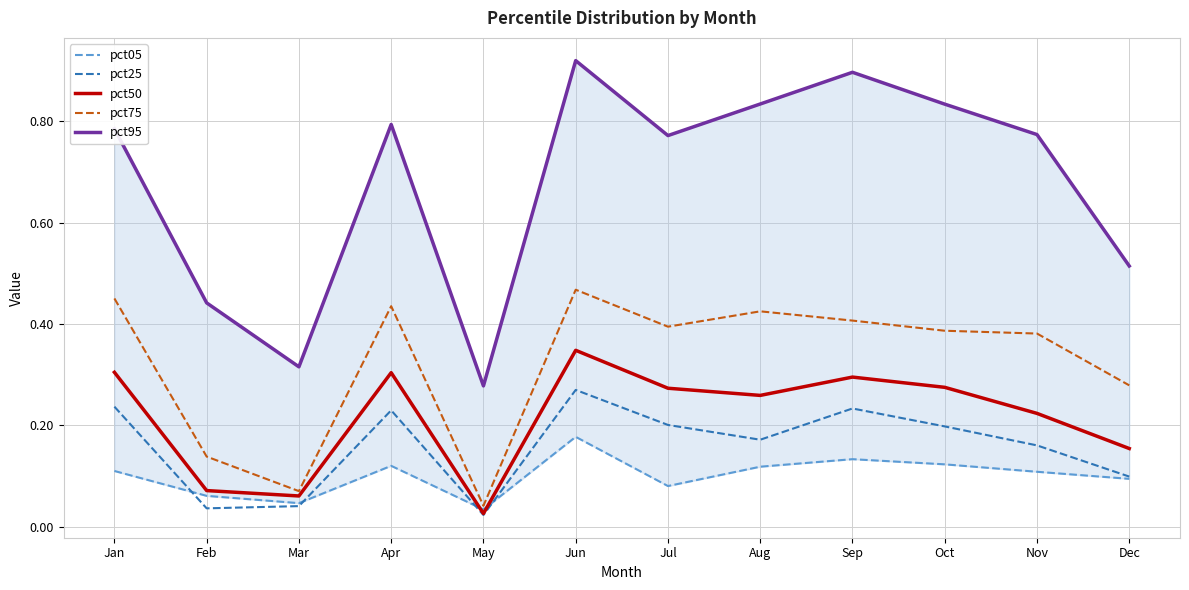

What is the total value across all series at Oct?

1.8